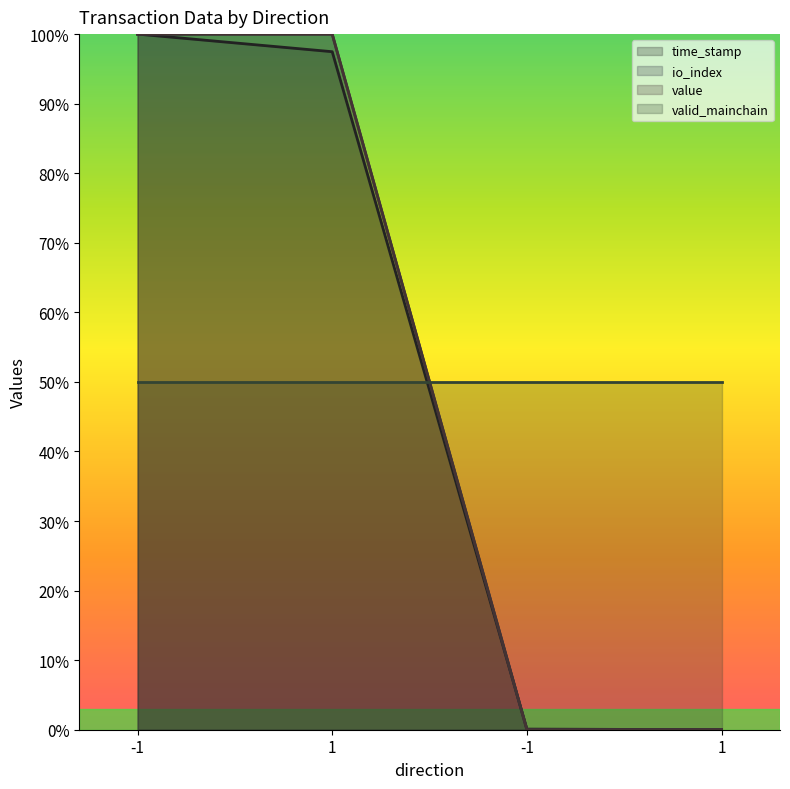

The time_stamp series shows 100.0 at -1. True or false?

True